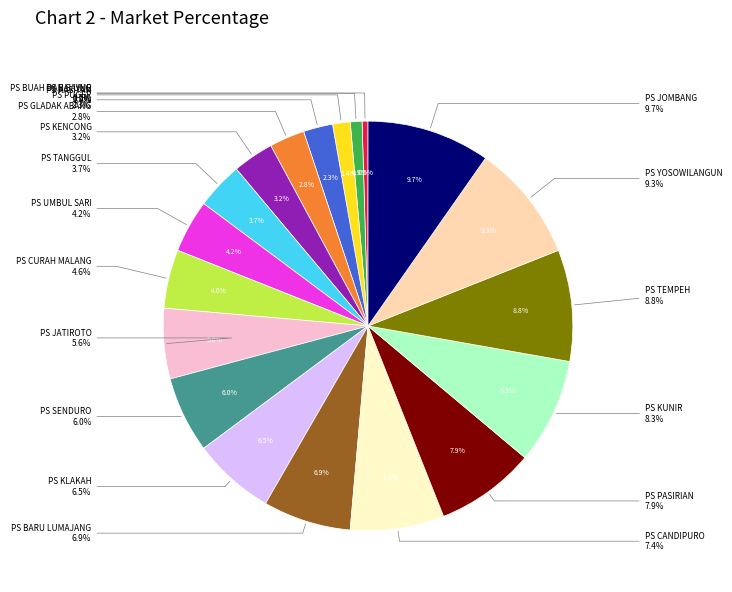

Between PS CURAH MALANG and PS PUGER, which is larger?

PS CURAH MALANG